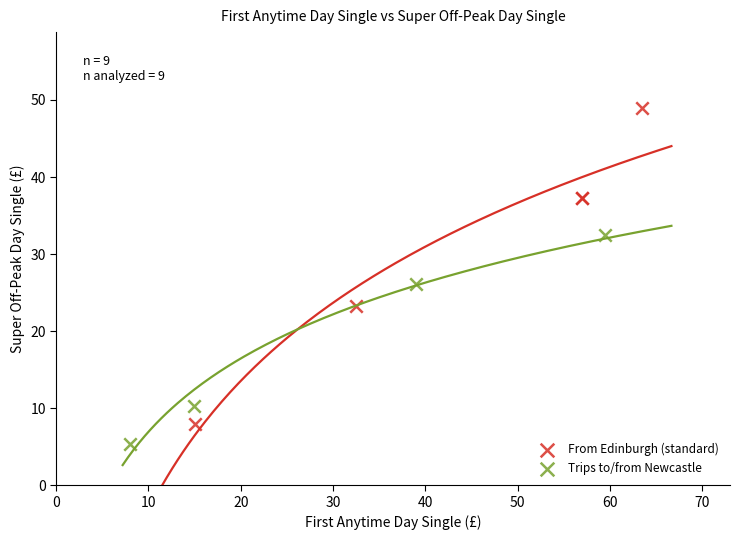

What are all the series names shown in the legend?

From Edinburgh (standard), Trips to/from Newcastle